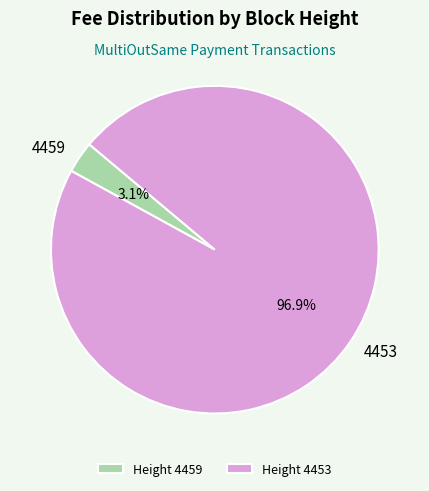

Is there any slice that represents more than half of the pie?

Yes